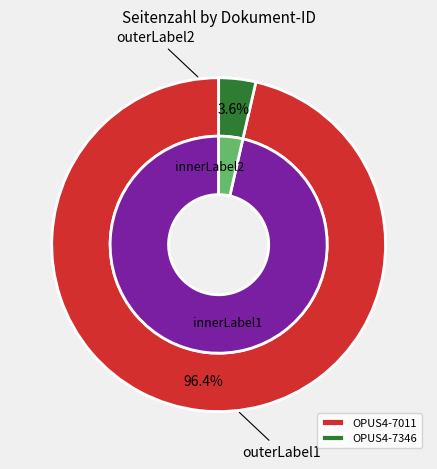

Rank the categories by value from lowest to highest.

OPUS4-7346, OPUS4-7011